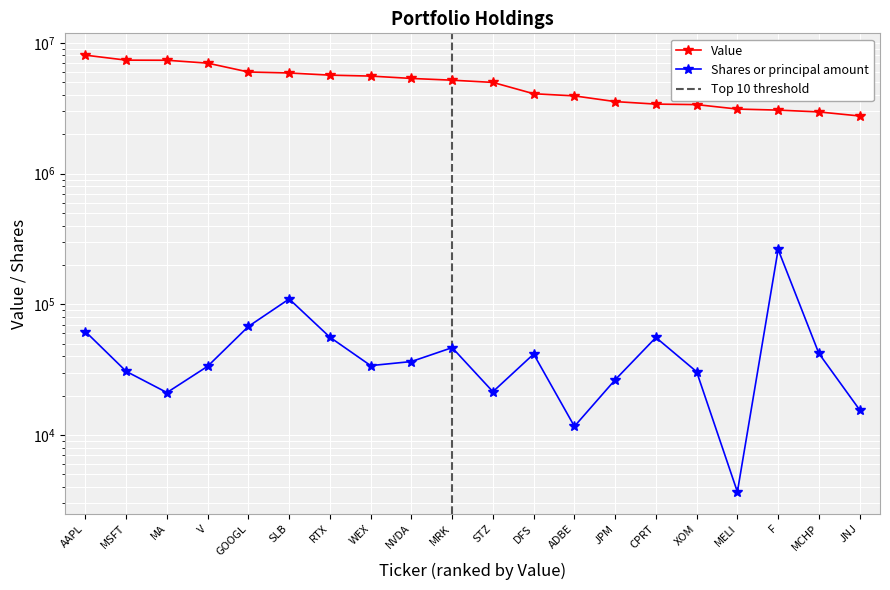

What is the sum of all Shares or principal amount values?

1009765